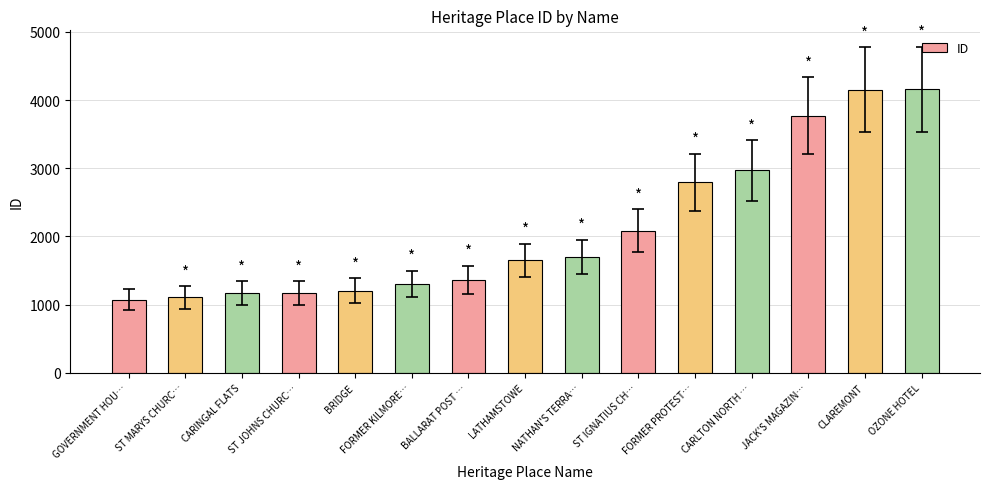

Between BALLARAT POST … and CARINGAL FLATS, which is larger?

BALLARAT POST …